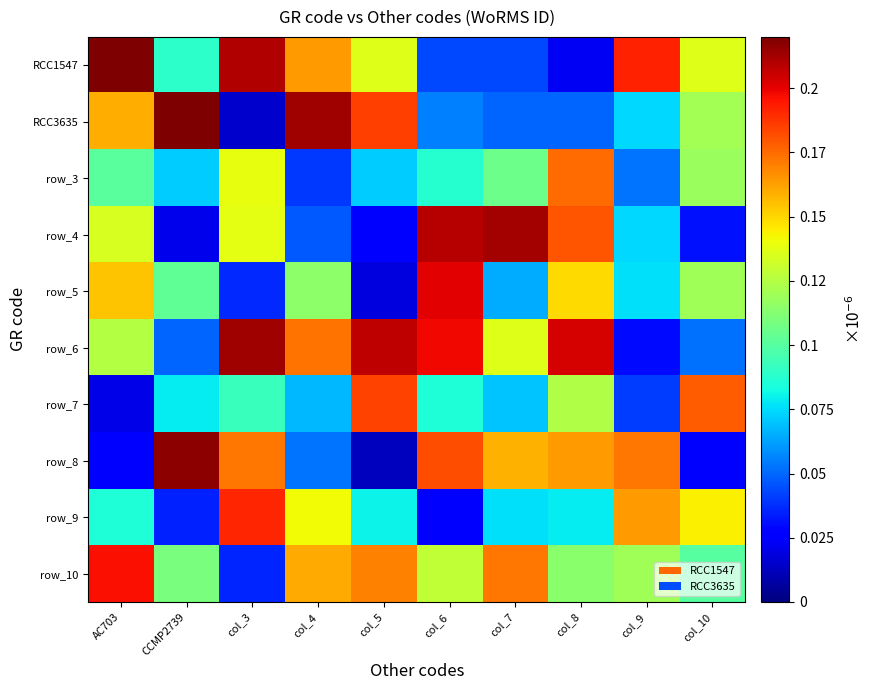

Which has a higher value, col_8 or CCMP2739?

CCMP2739